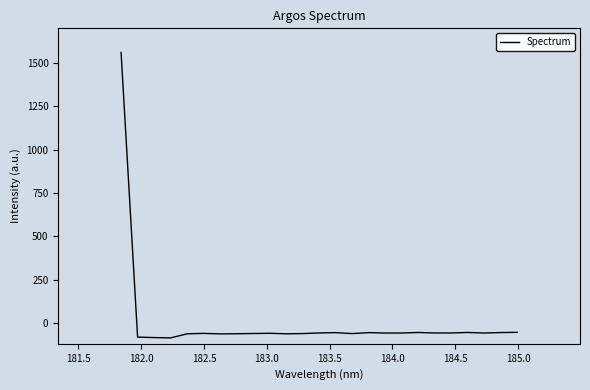

What is the minimum value shown in the chart?

-85.8